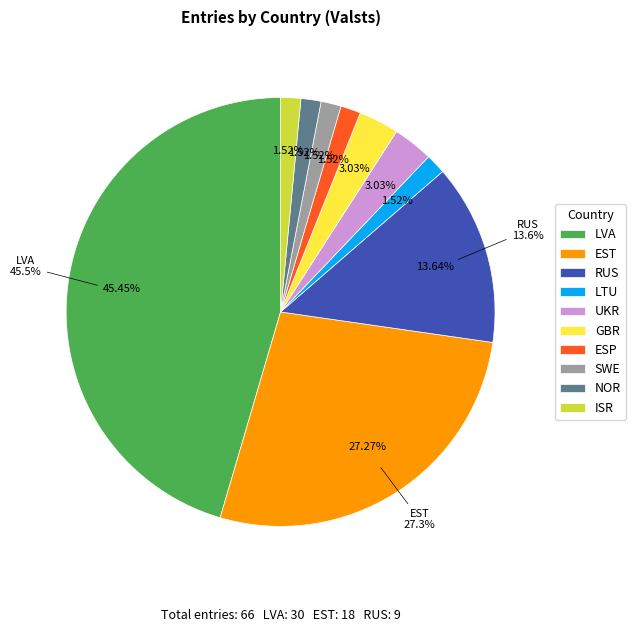

What is the largest slice in the pie chart?

LVA